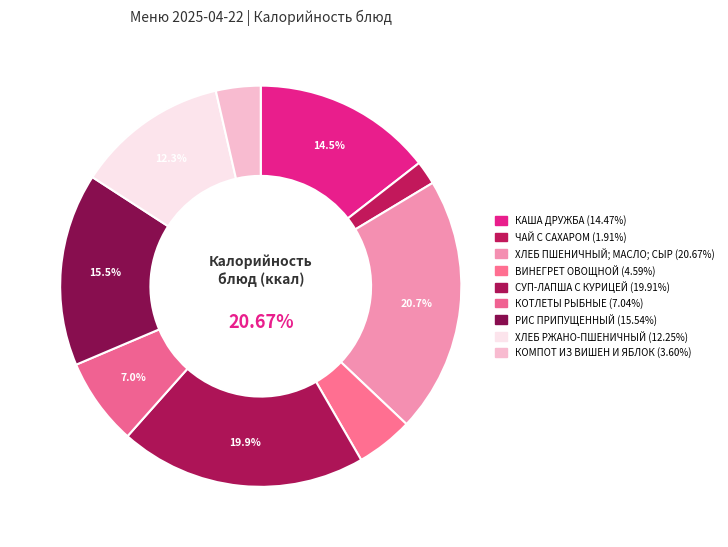

How many segments does this pie chart have?

9